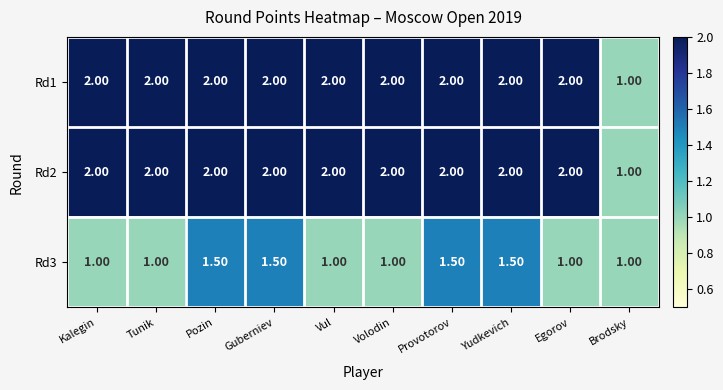

What is the average value of the Rd1 series?

1.9